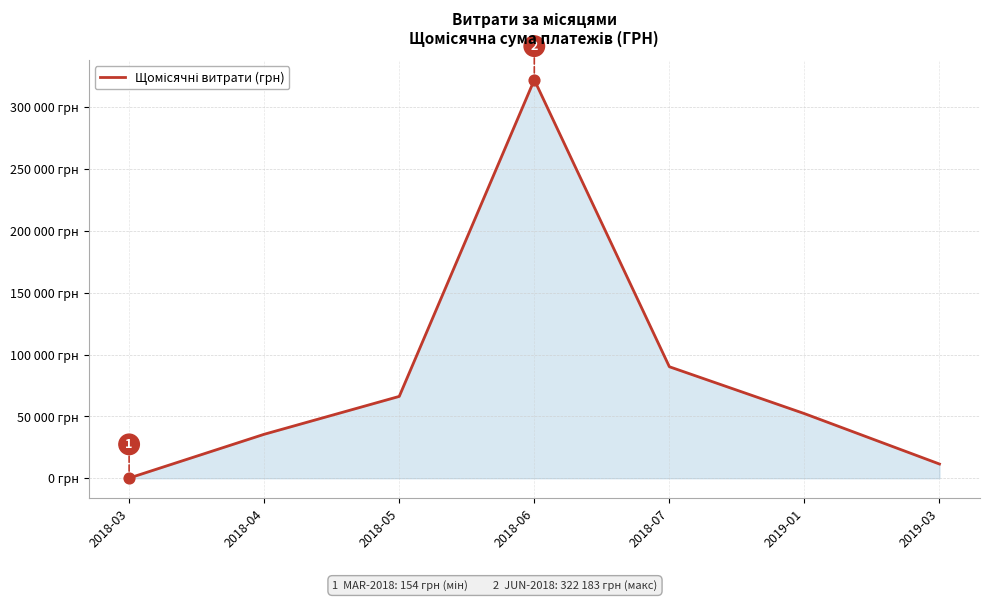

What is the change in value from 2018-05 to 2019-01?

-13915.0